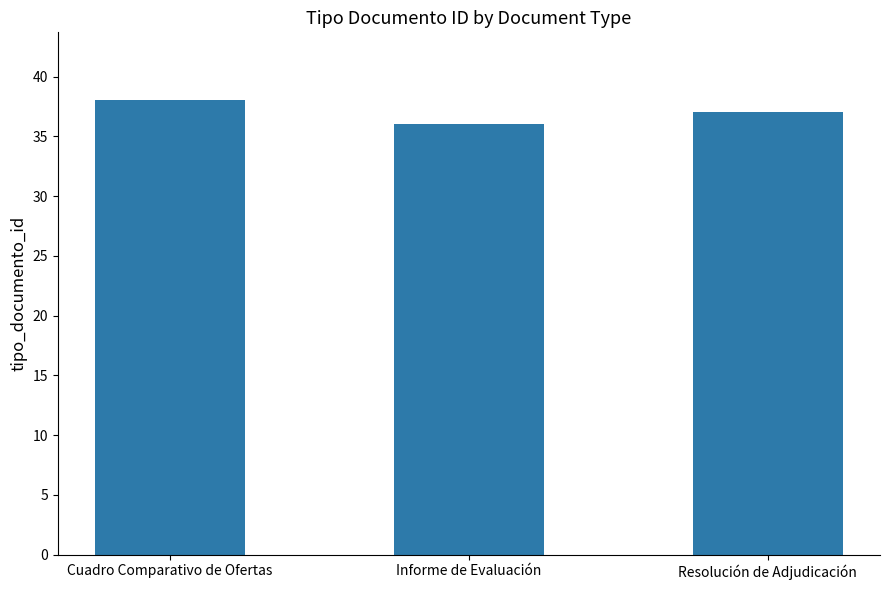

What is the sum of the values at Informe de Evaluación and Resolución de Adjudicación?

73